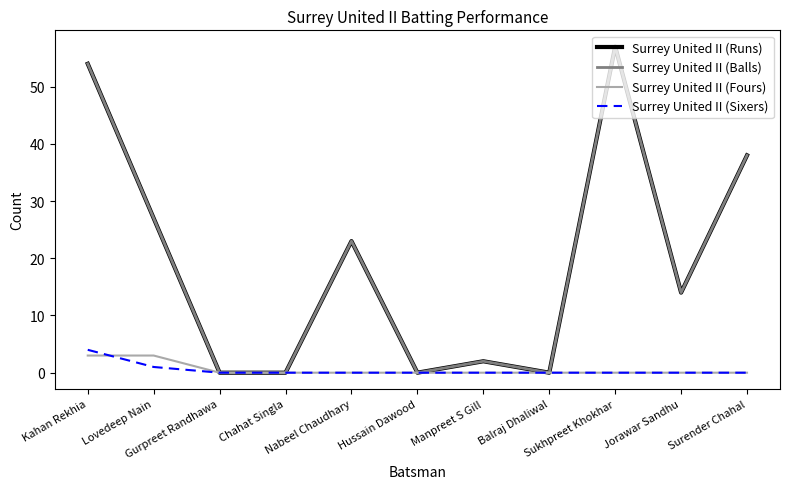

The value of Surrey United II (Fours) at Hussain Dawood is 0. True or false?

True